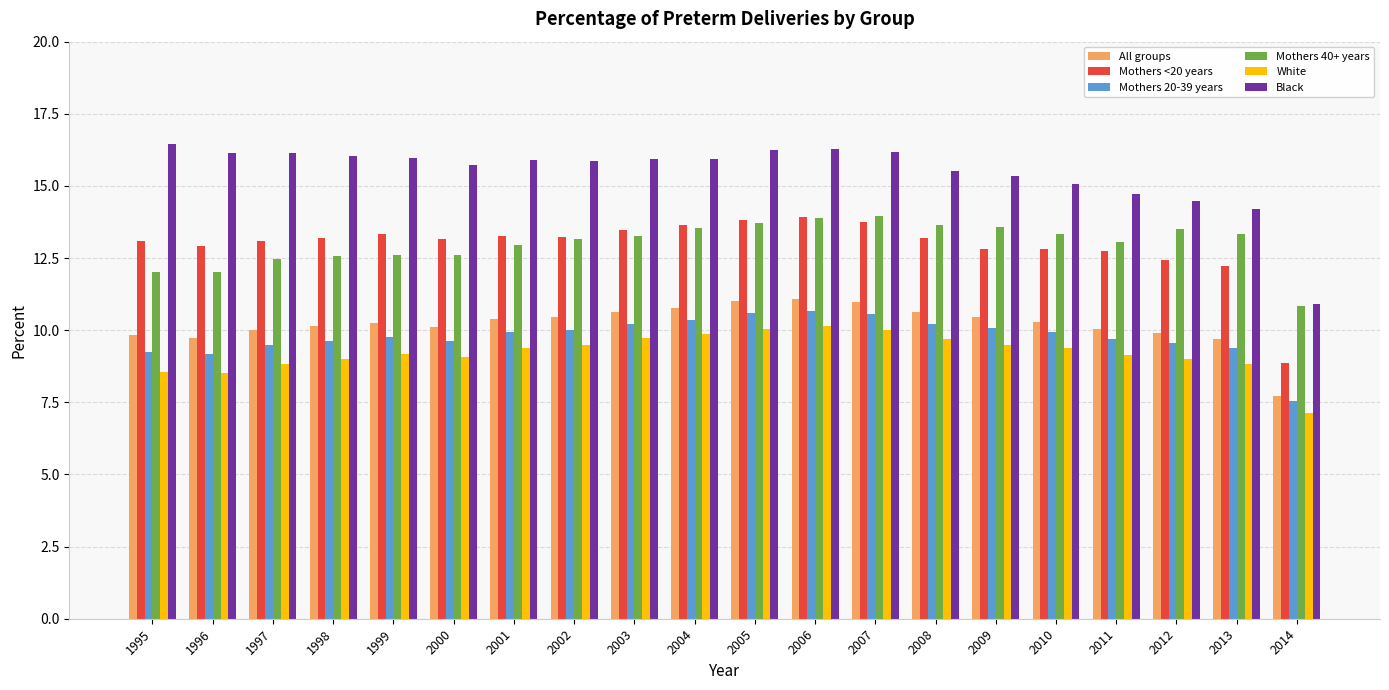

What is the spread (max minus min) of values at 2006?

6.2